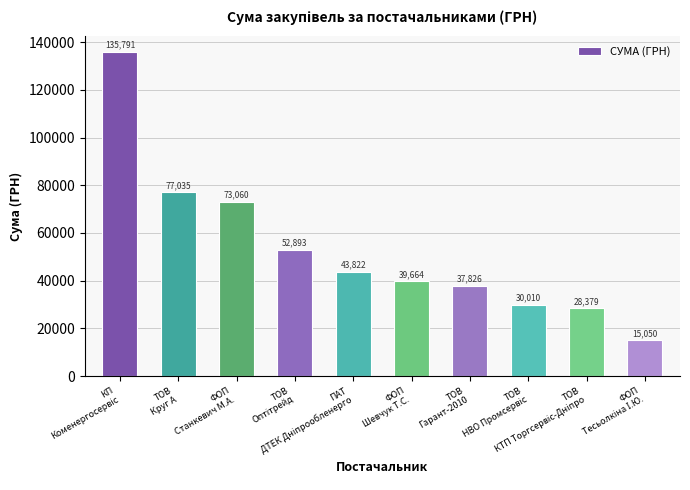

What is the value of the 10th bar from the left?

15050.0